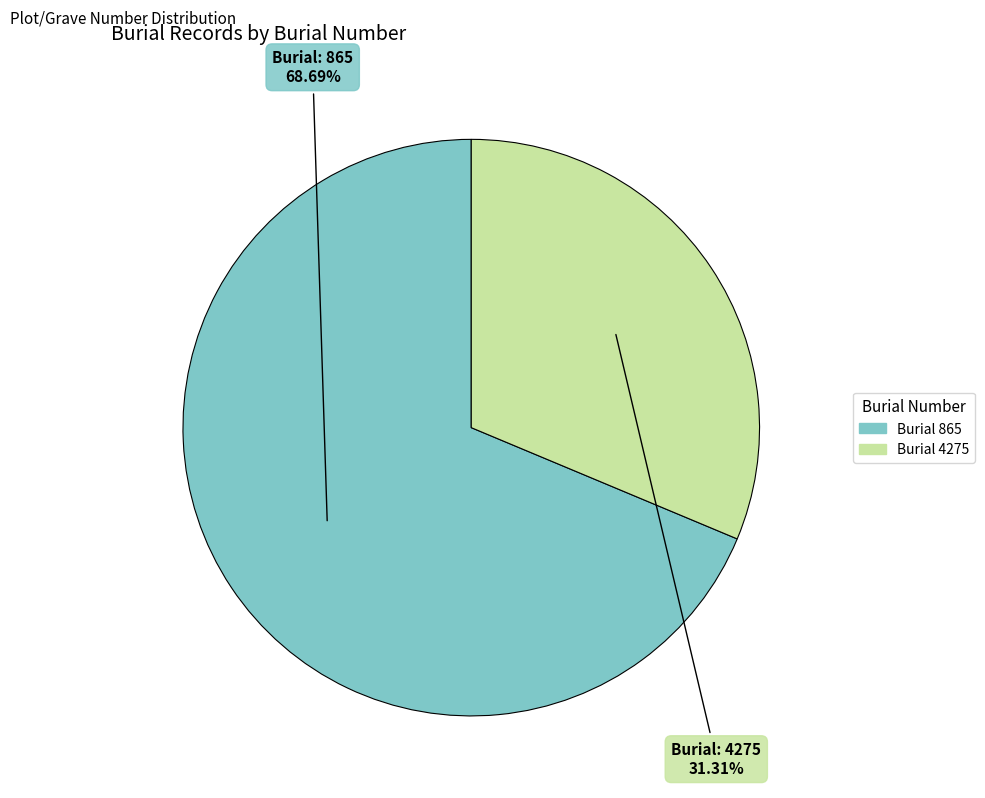

Is there a majority slice in this chart?

Yes